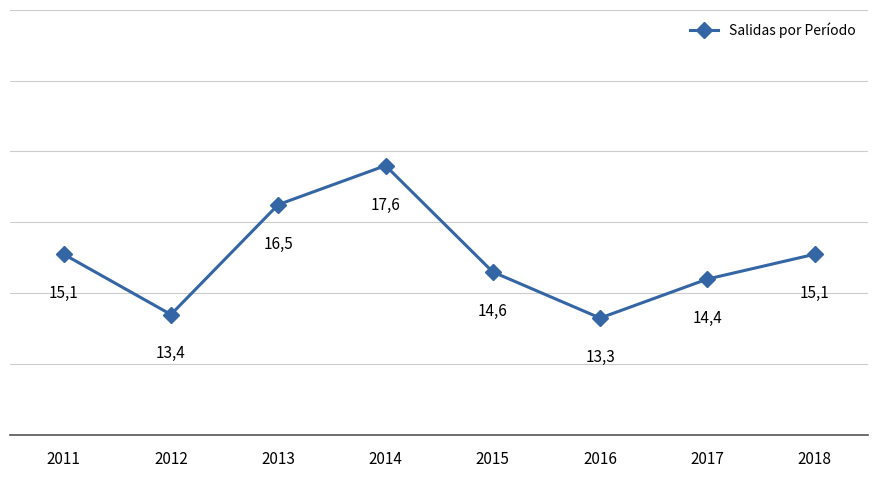

What is the greatest value displayed?

17.6